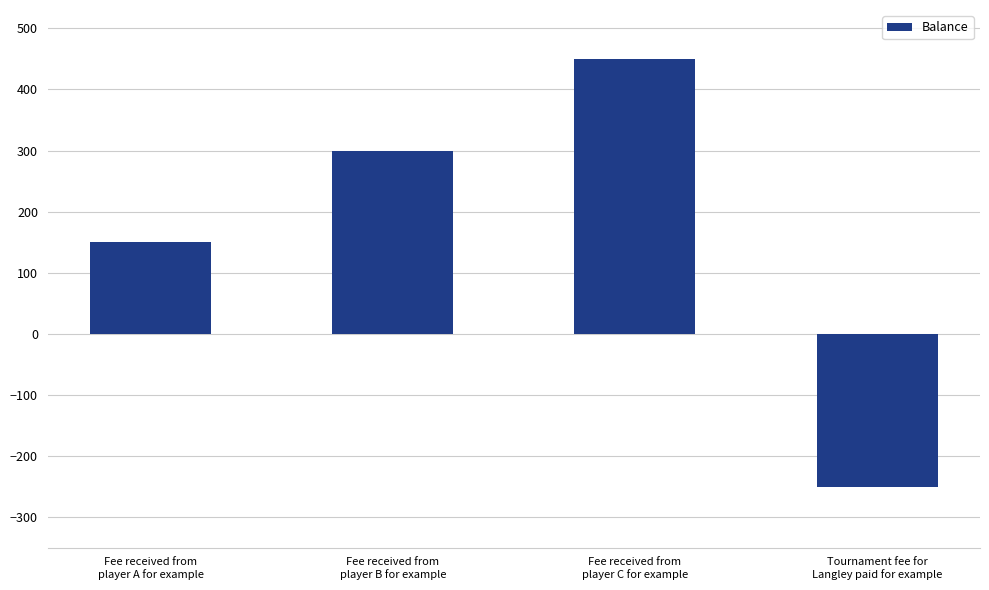

Is it true that the value at Tournament fee for
Langley paid for example is -404?

False